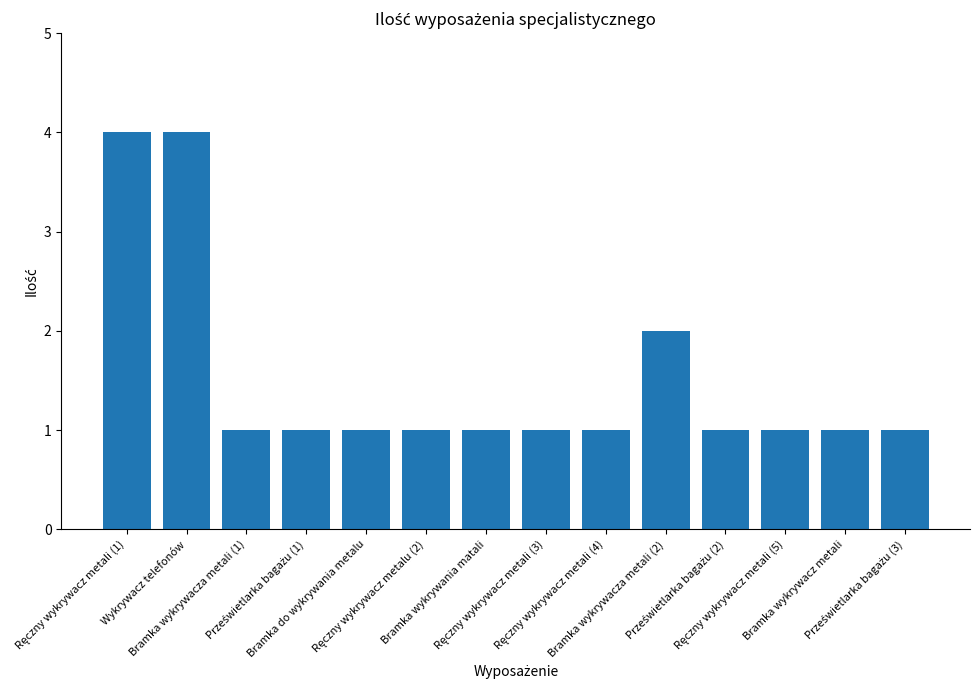

What is the maximum value shown in the chart?

4